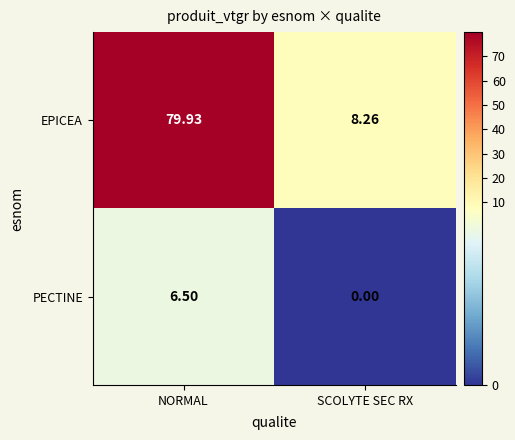

List the labels in order of PECTINE value, largest first.

NORMAL, SCOLYTE SEC RX